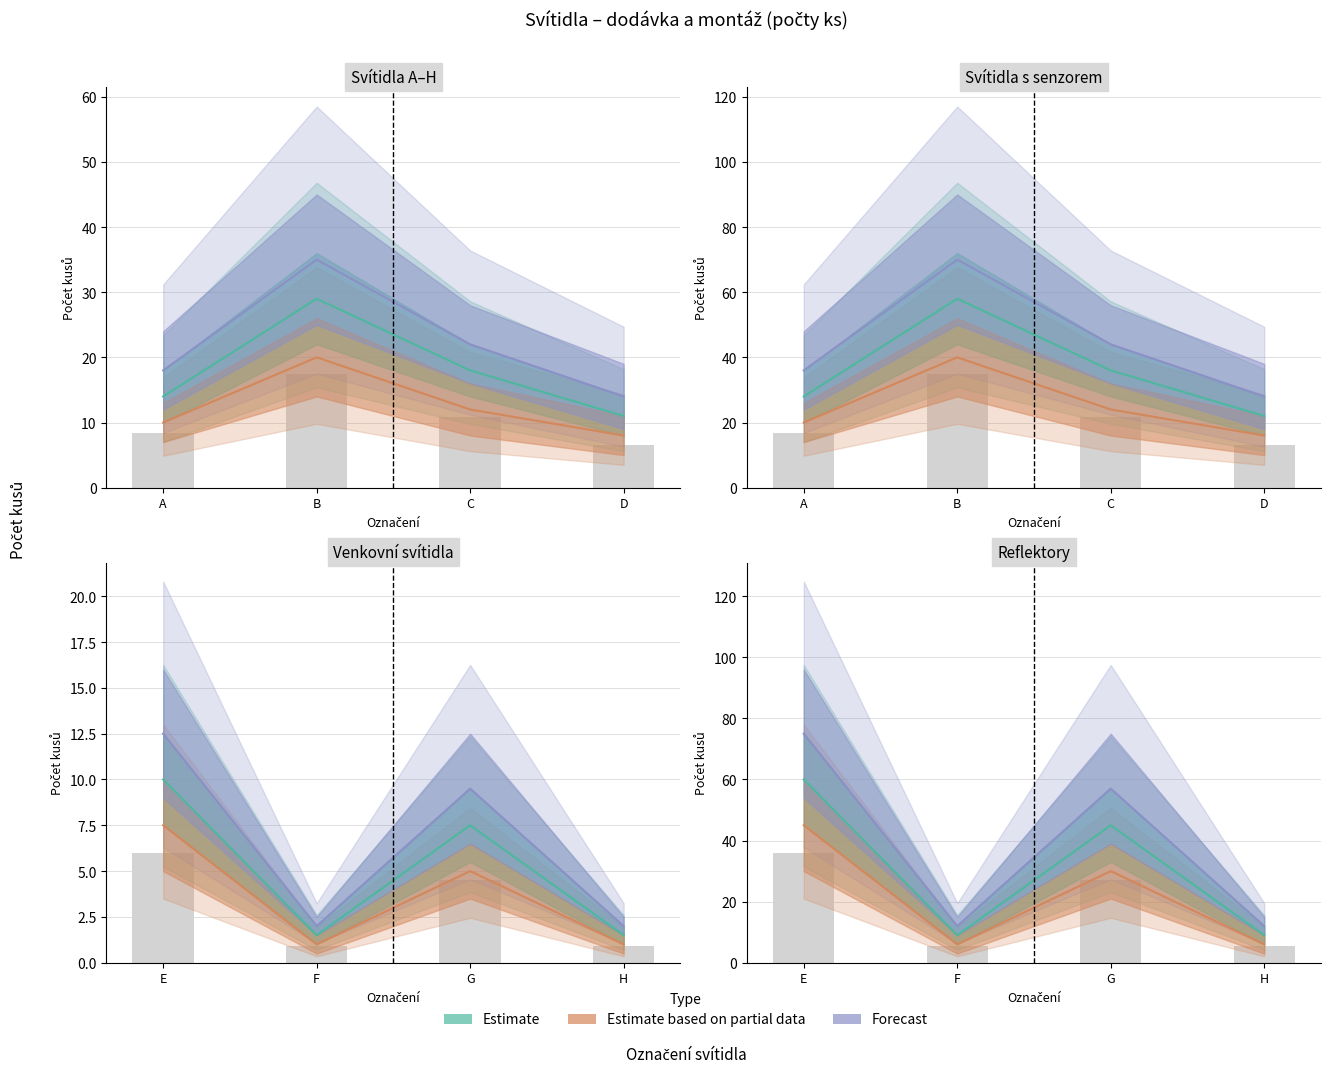

True or false: Estimate based on partial data has a value of 6 at H.

True